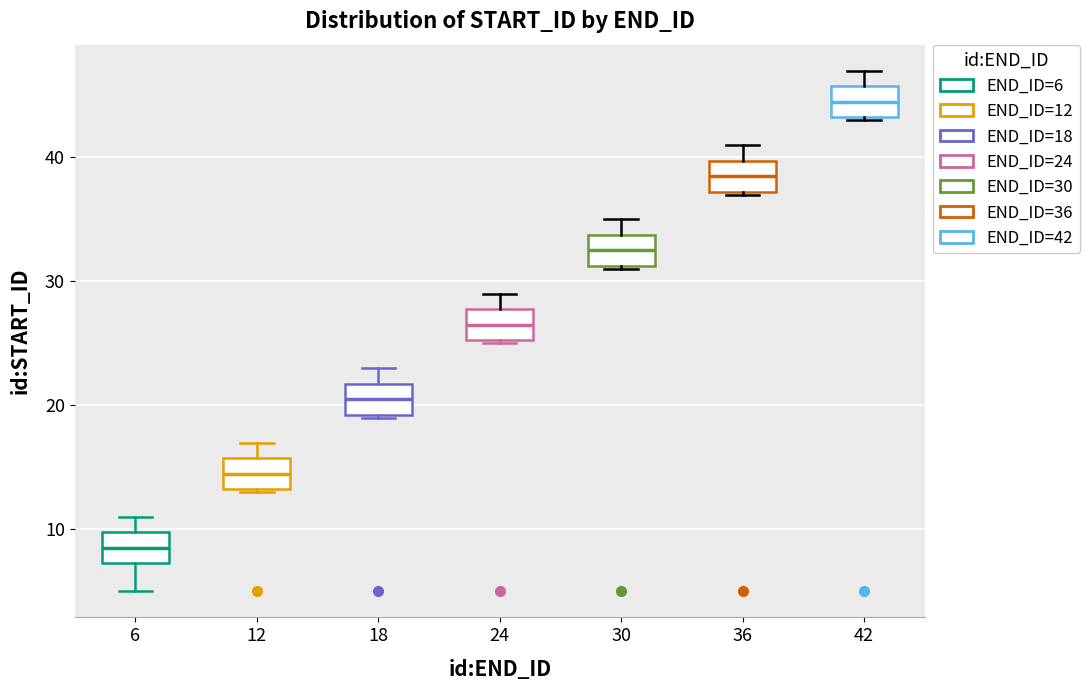

Which box's median line is the lowest?

6